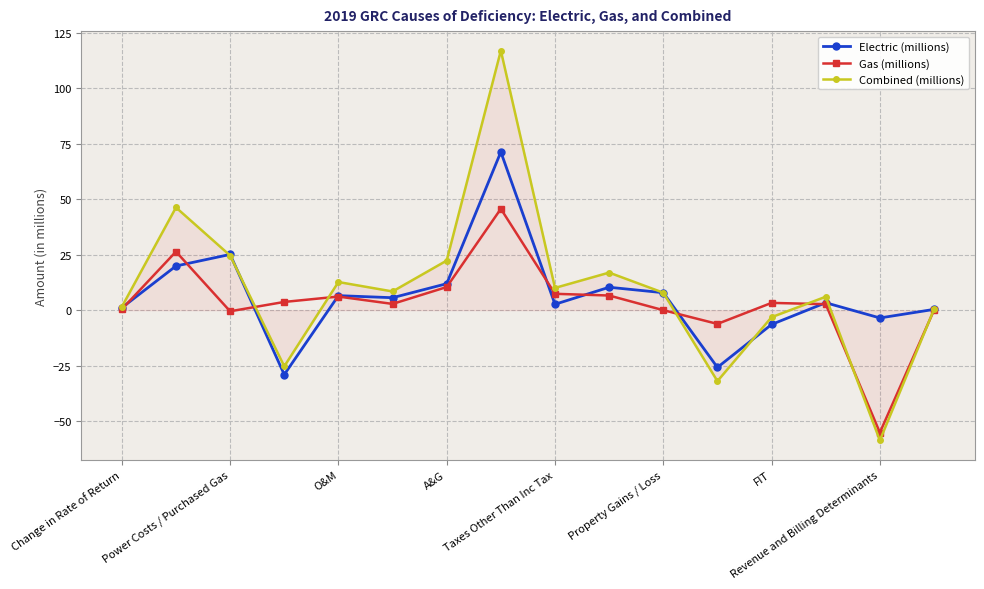

Which series has the largest range (max minus min)?

Combined (millions)